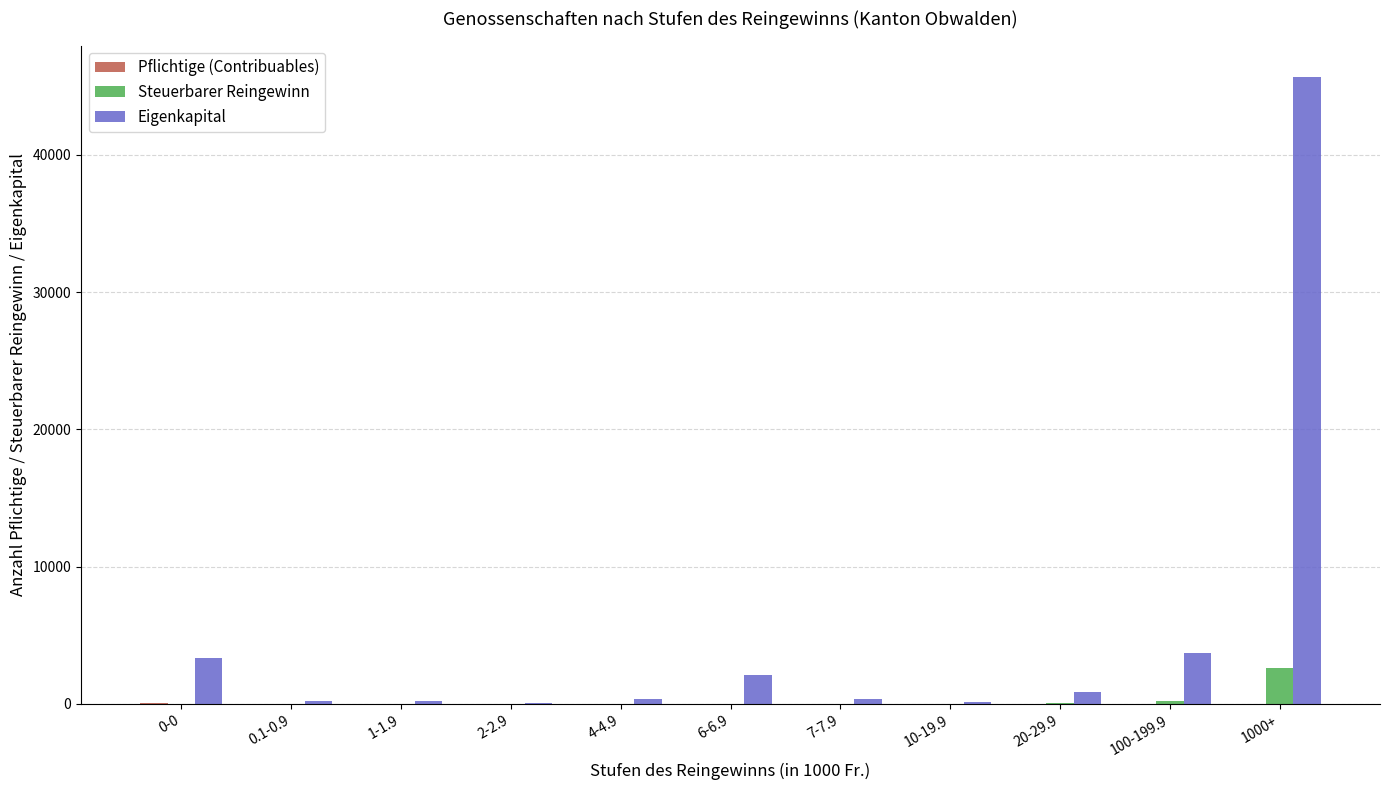

What is the spread (max minus min) of values at 4-4.9?

380.0